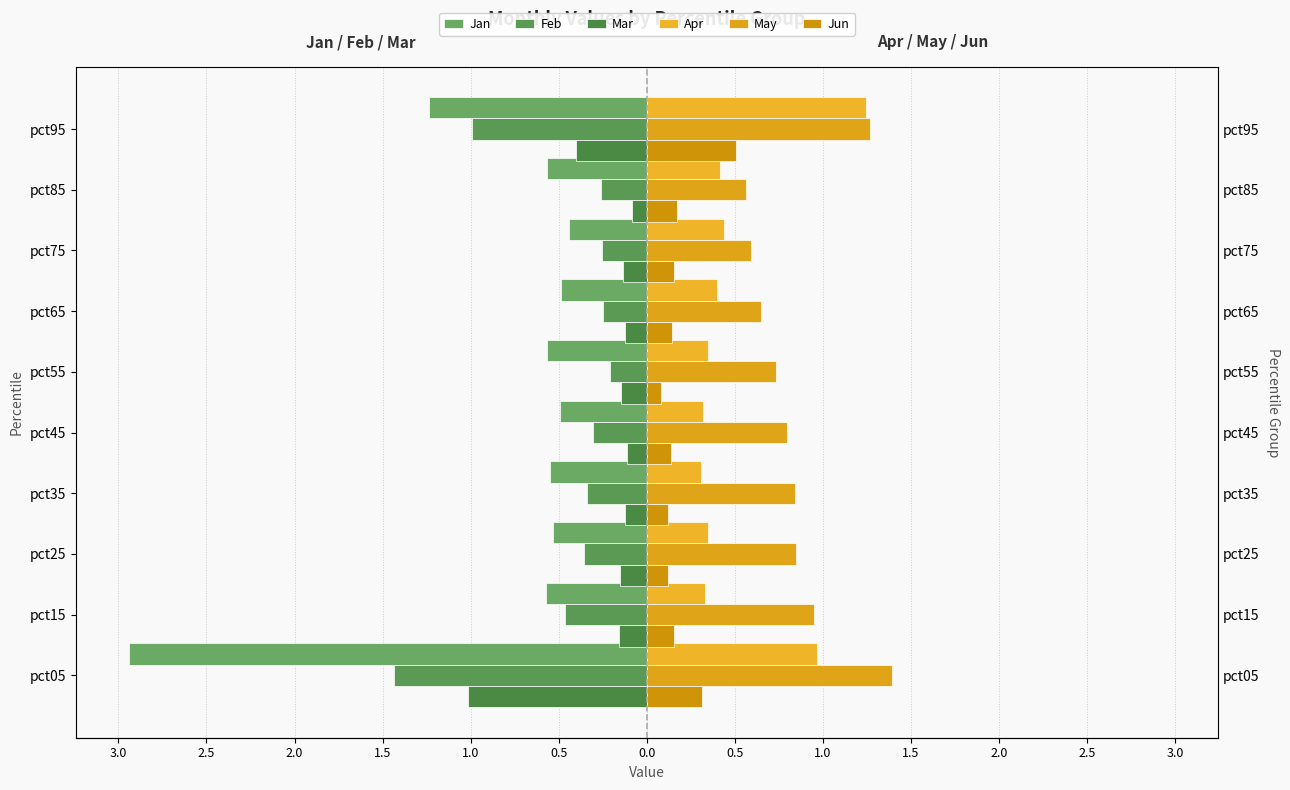

Between pct05 and pct45, which series saw the biggest shift?

Jan